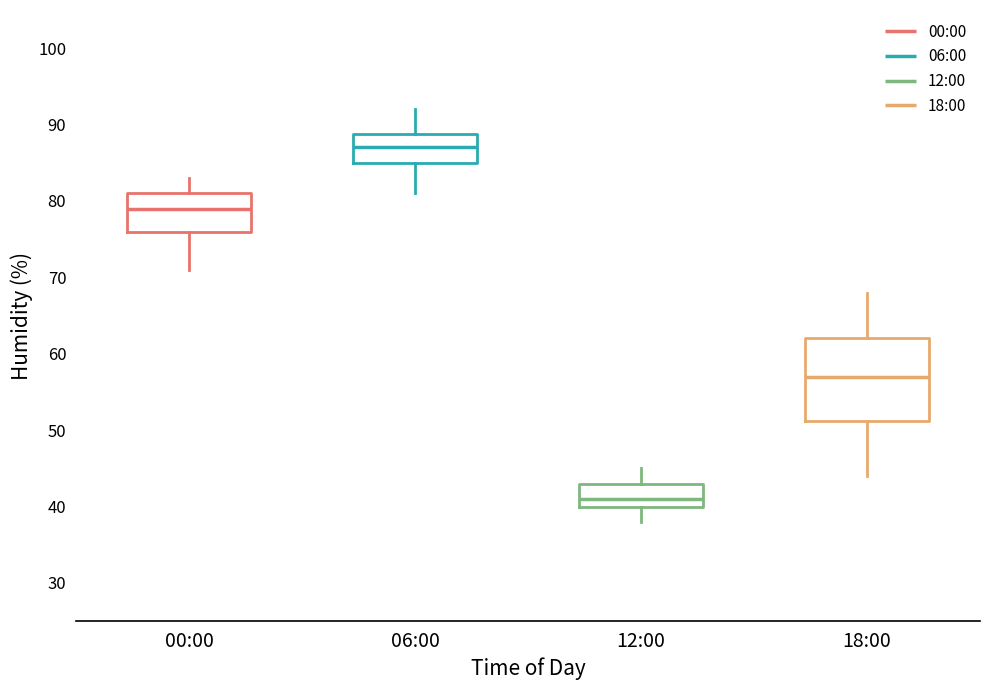

Which box has the highest median line?

06:00